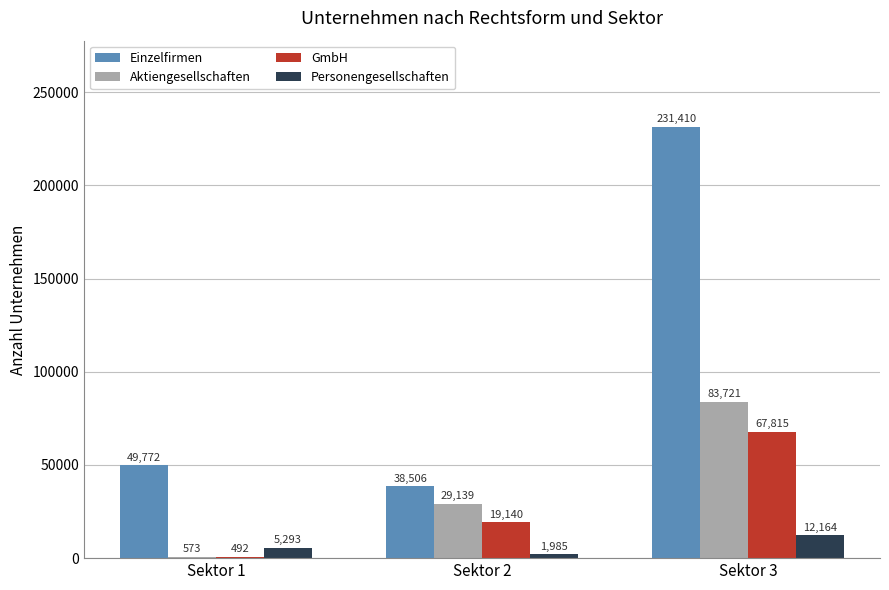

What is the highest value of the GmbH series?

67815